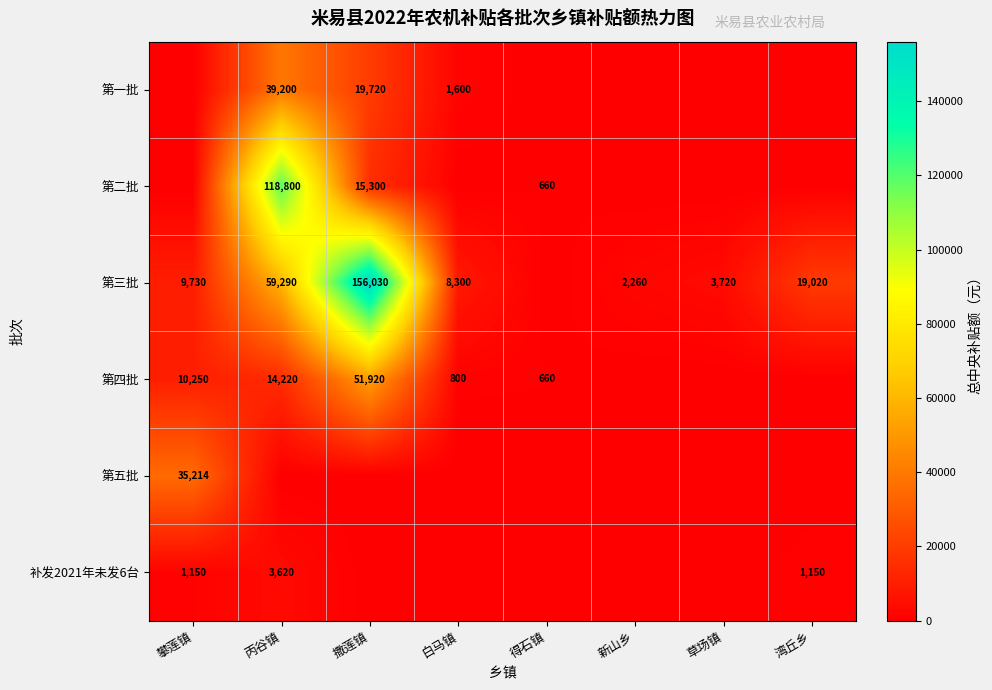

True or false: 补发2021年未发6台 has a value of 6280 at 丙谷镇.

False